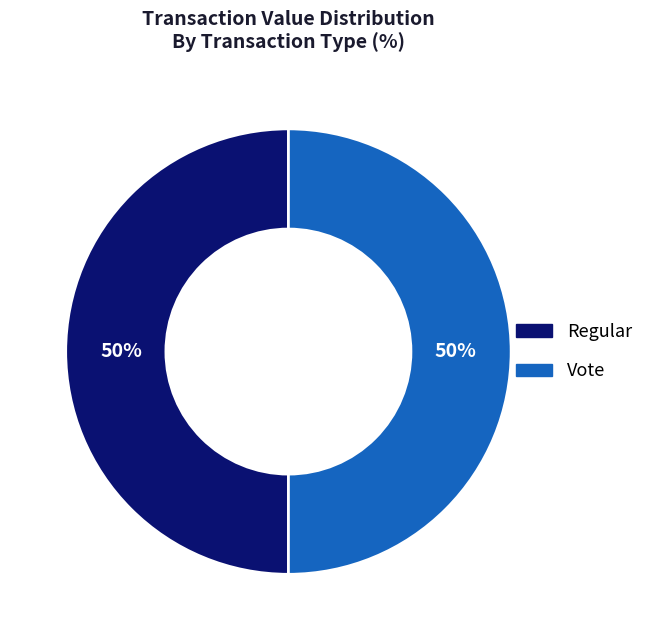

Combined, do Regular and Vote account for over 50%?

Yes